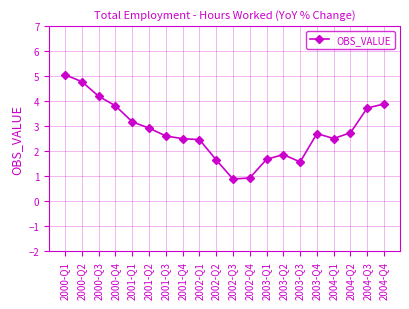

What is the change in value from 2000-Q2 to 2003-Q2?

-2.9